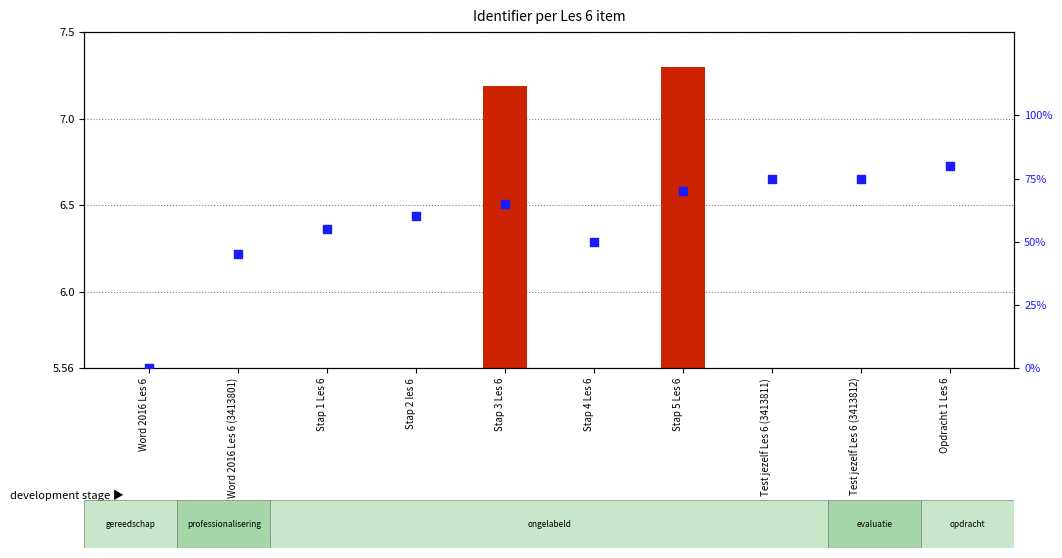

At which category is the sum across all series the highest?

Opdracht 1 Les 6